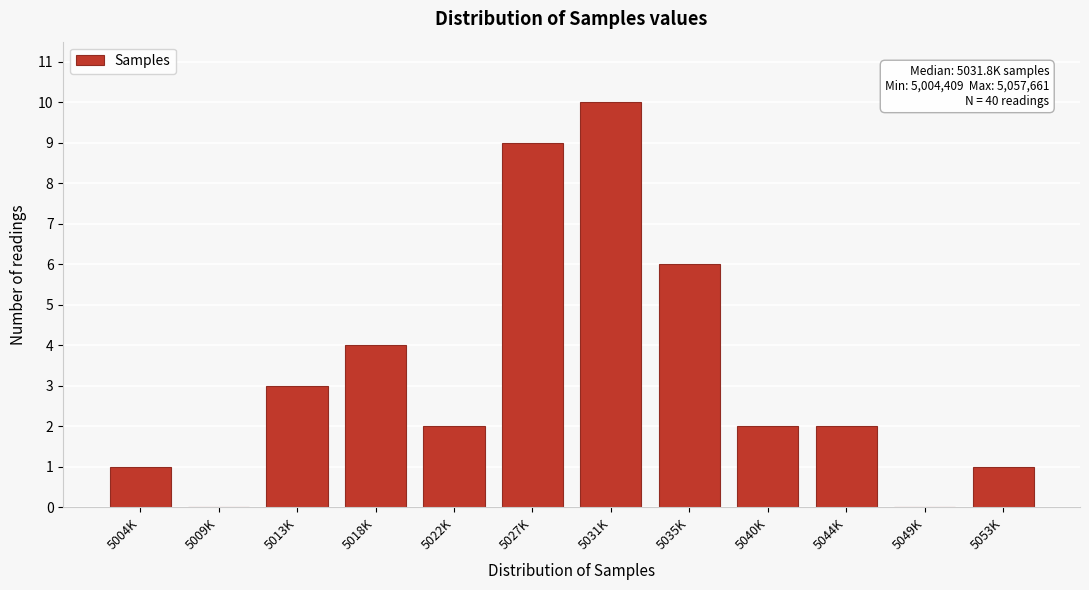

Reading left to right, list all the values displayed in this chart.

5004K=1	5009K=0	5013K=3	5018K=4	5022K=2	5027K=9	5031K=10	5035K=6	5040K=2	5044K=2	5049K=0	5053K=1